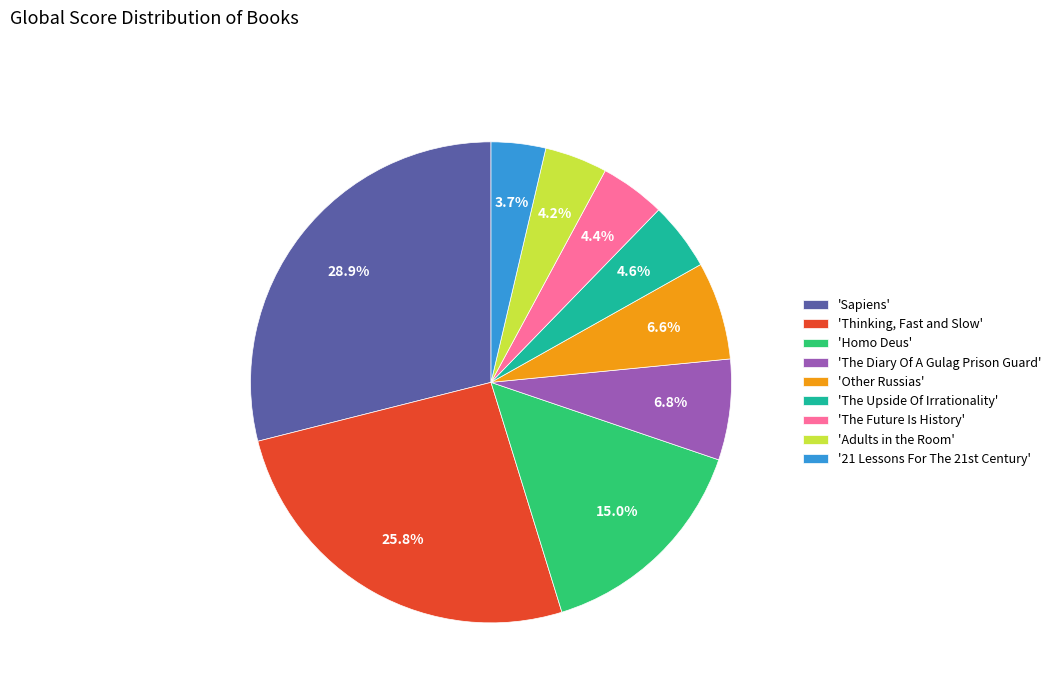

Rank the categories by value from lowest to highest.

'21 Lessons For The 21st Century', 'Adults in the Room', 'The Future Is History', 'The Upside Of Irrationality', 'Other Russias', 'The Diary Of A Gulag Prison Guard', 'Homo Deus', 'Thinking, Fast and Slow', 'Sapiens'